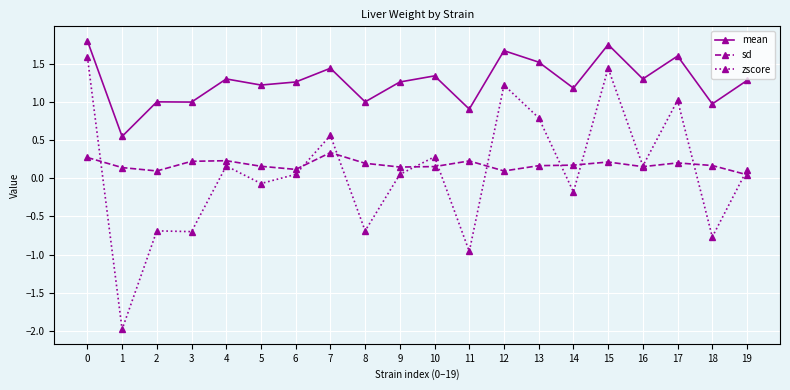

The zscore series shows -0.8 at 18. True or false?

True